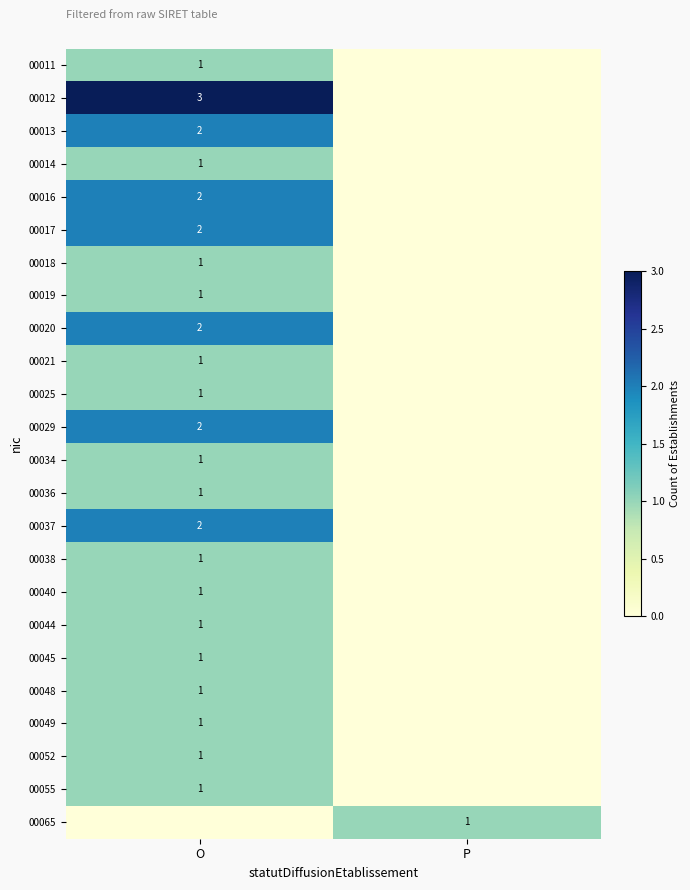

True or false: 00040 has a value of 1 at O.

True